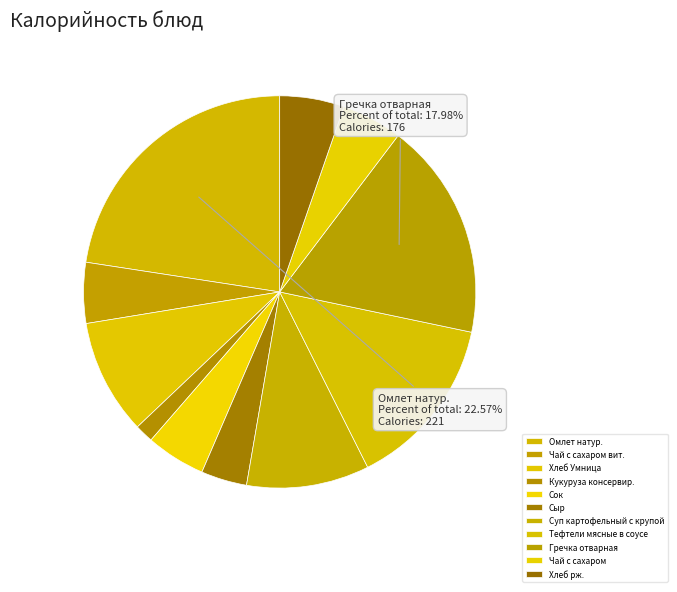

Approximately how many times larger is the value at Сок compared to Кукуруза консервир.?

3.2